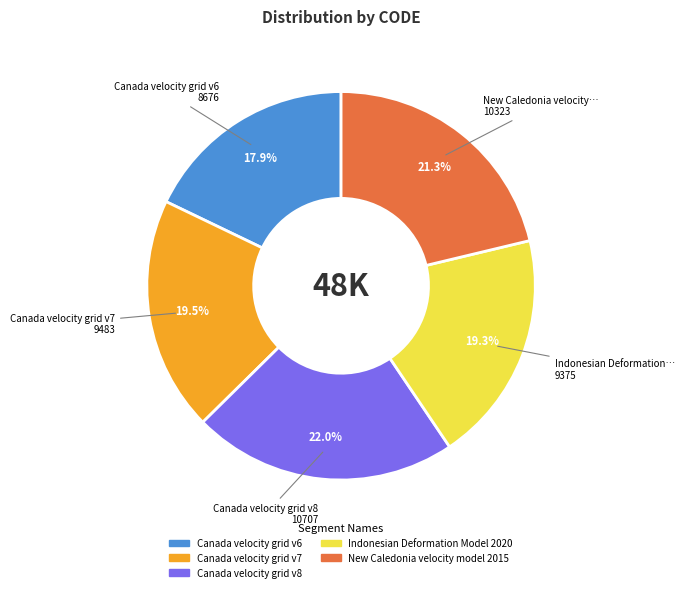

To the nearest percent, what is the difference between the Canada velocity grid v8 and New Caledonia velocity model 2015 slice percentages?

1%